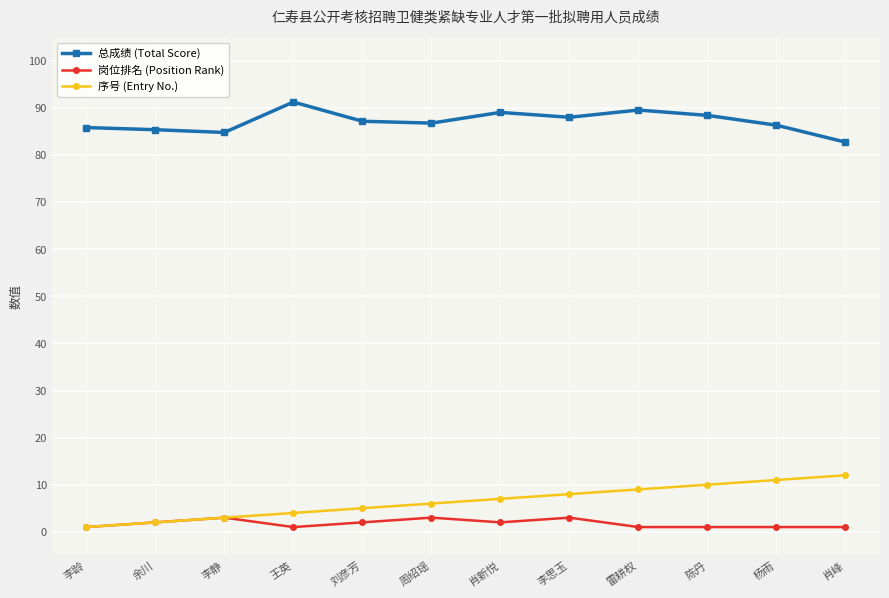

What is the label of the 6th point from the left?

周绍瑶